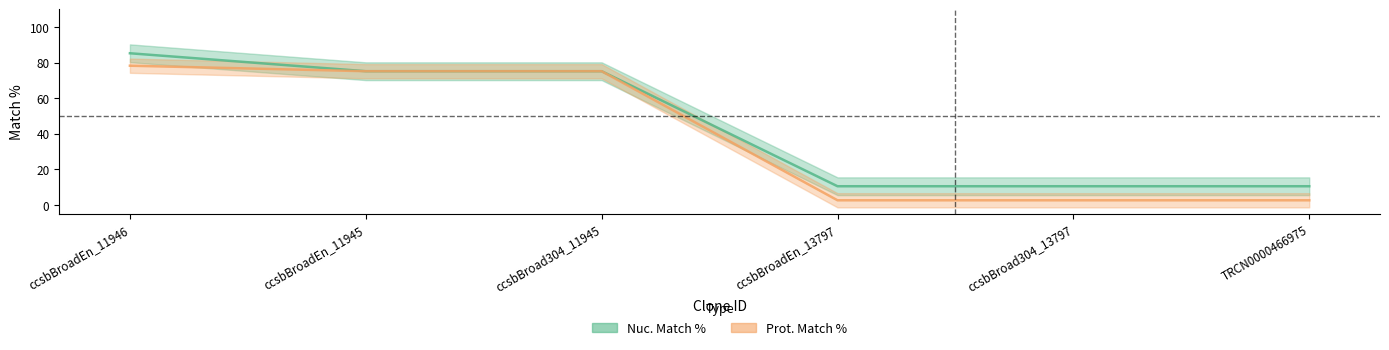

Which label corresponds to the smallest value in the chart?

ccsbBroadEn_13797